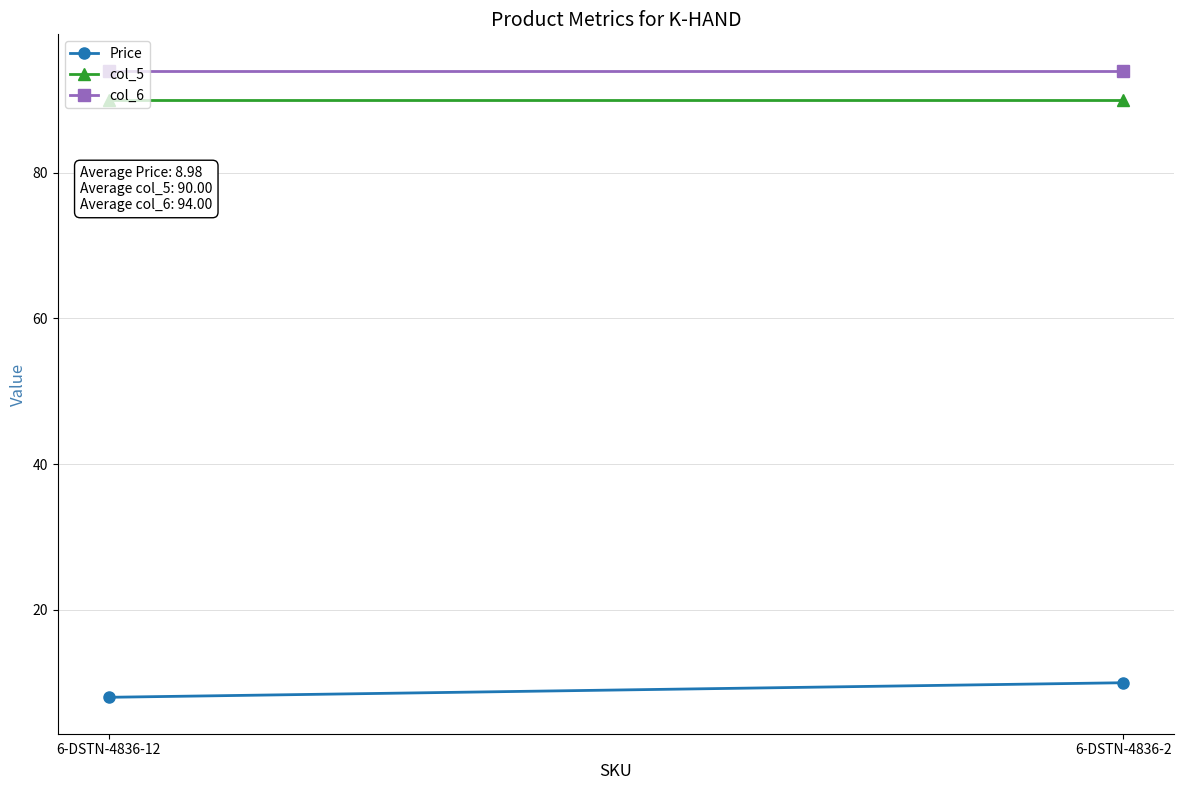

What are all the series names shown in the legend?

Price, col_5, col_6